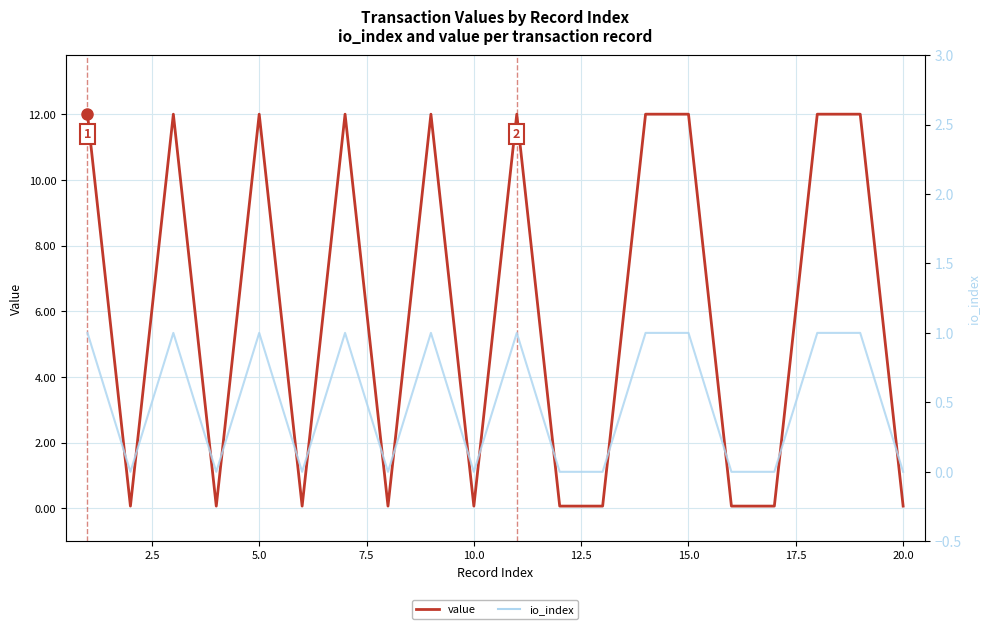

Which series changed the most between 15.0 and 14?

value